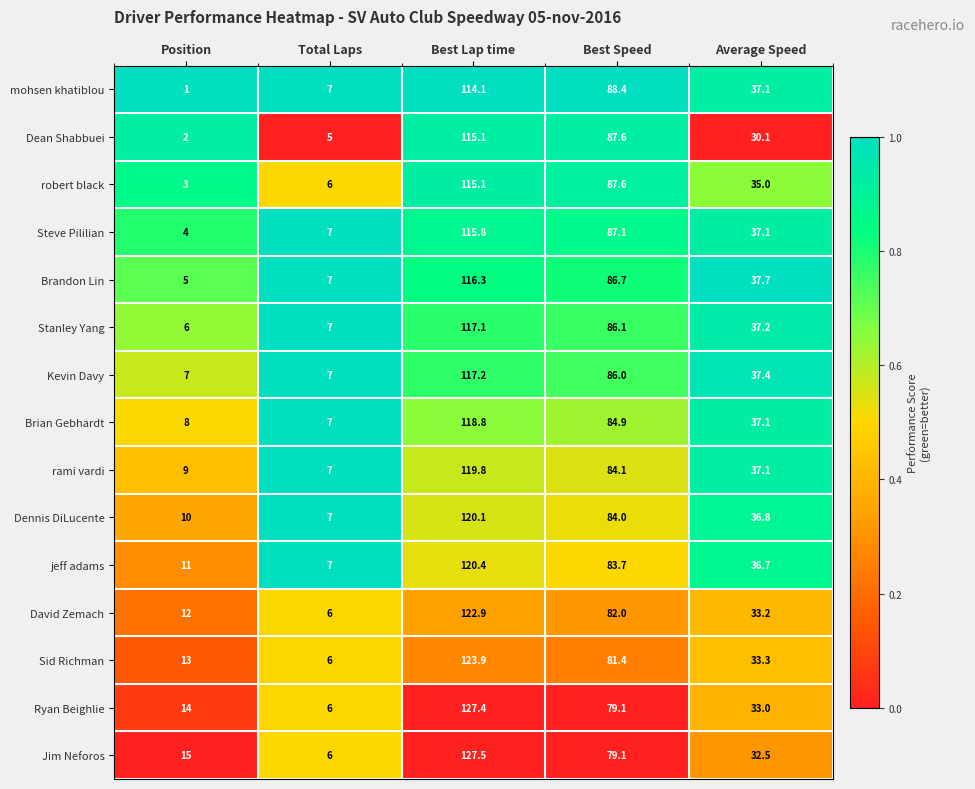

At which category is the sum across all series the highest?

Best Lap time